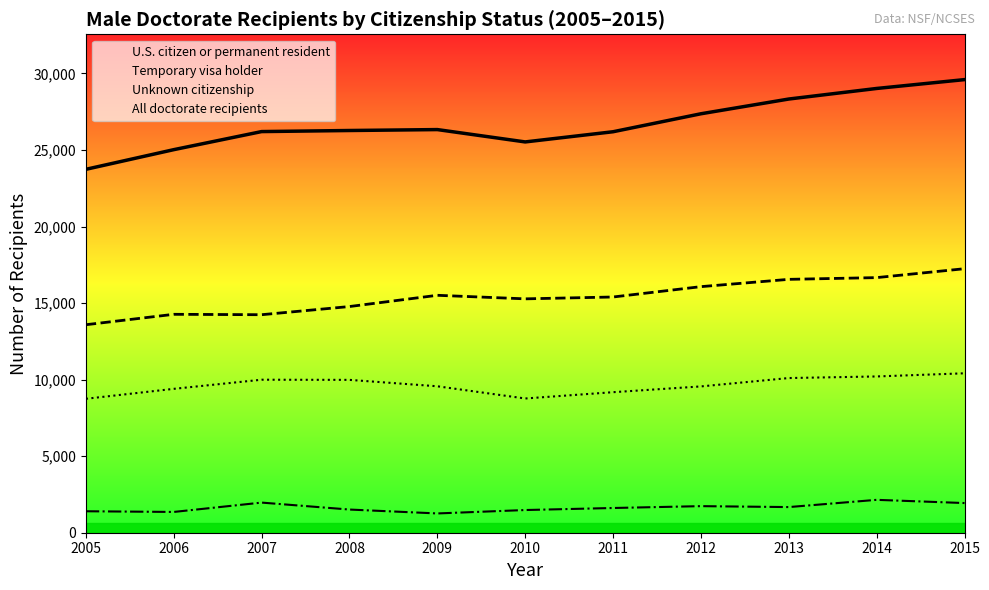

Rank the categories by U.S. citizen or permanent resident value from lowest to highest.

2005, 2007, 2006, 2008, 2010, 2011, 2009, 2012, 2013, 2014, 2015